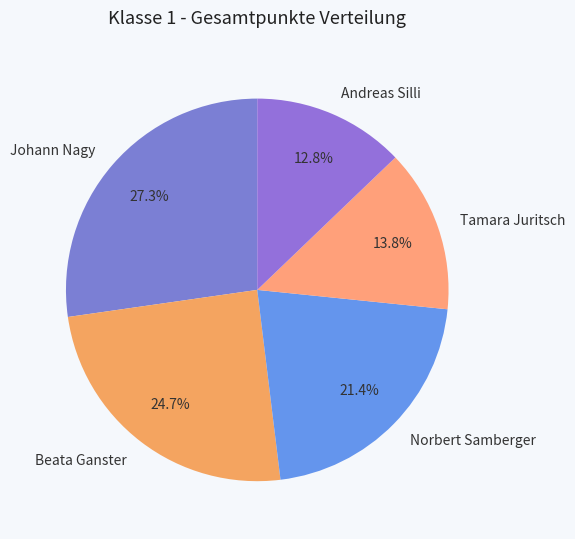

To the nearest percent, what percentage of the pie is Johann Nagy?

27%